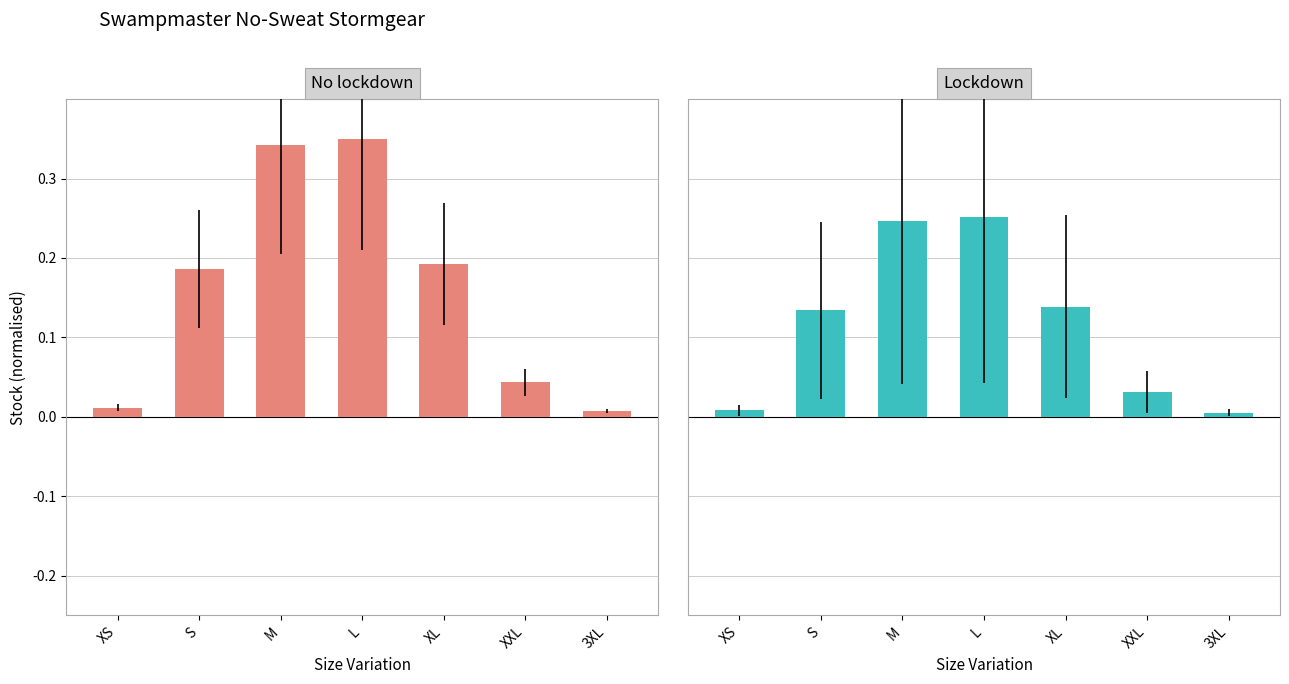

The Lockdown series shows 0.0 at XS. True or false?

True